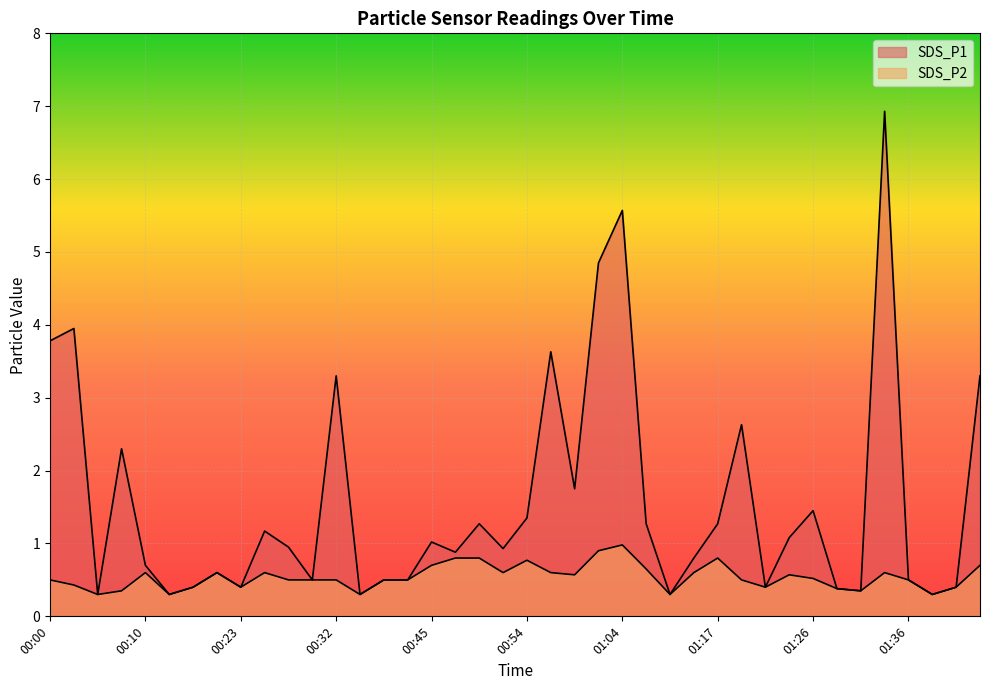

Count the number of data series in this chart.

2